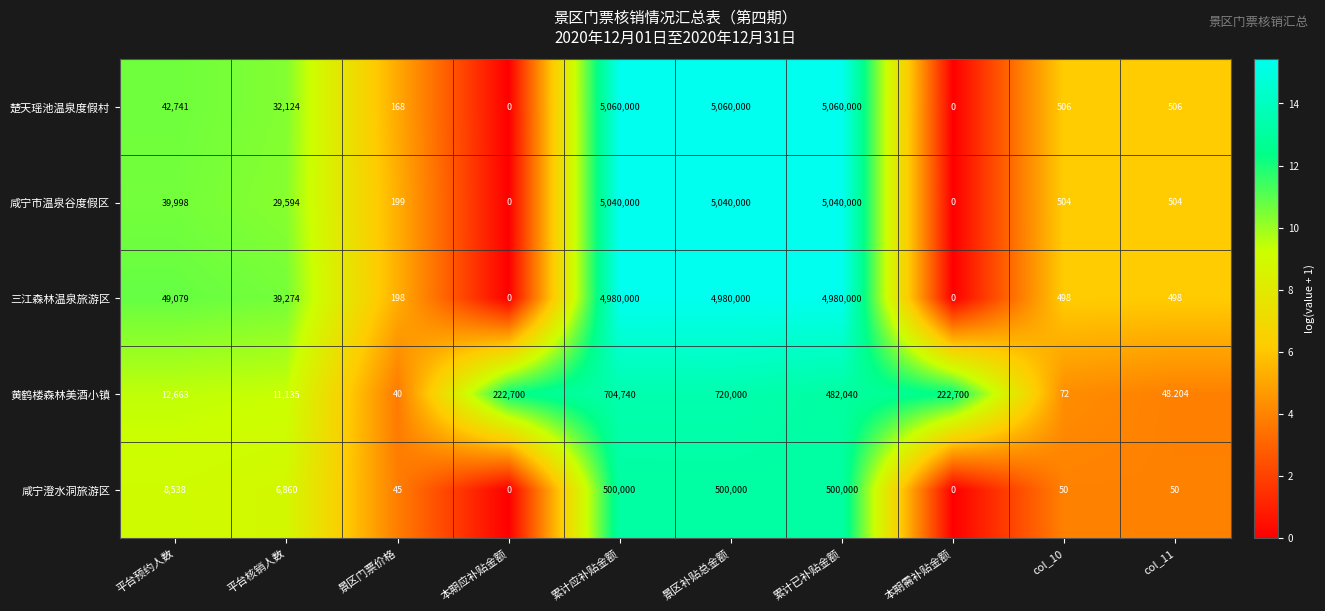

At which label is 黄鹤楼森林美酒小镇 closest to 360020?

累计已补贴金额